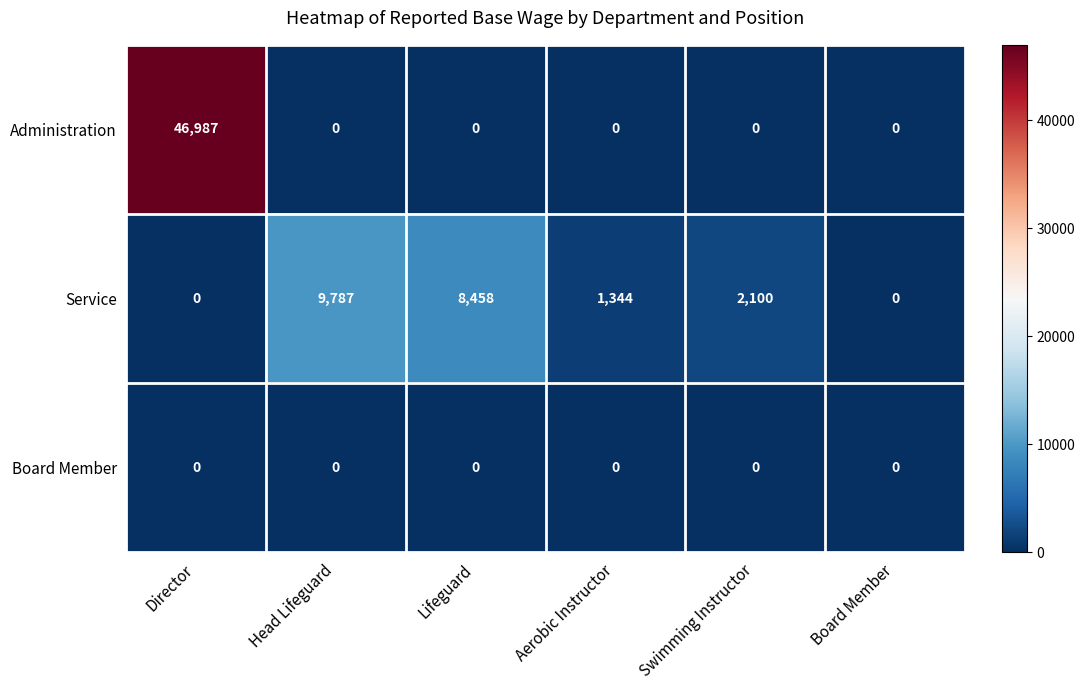

Which series has the largest total across all categories?

Administration